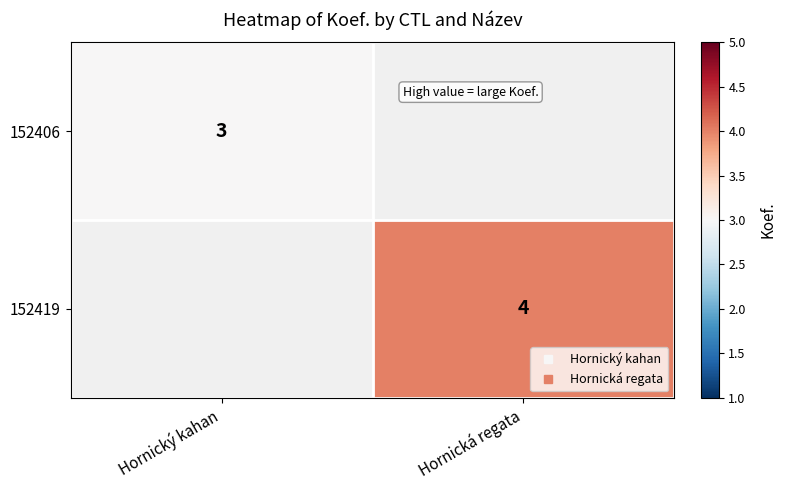

At which label does 152419 reach its minimum?

Hornický kahan